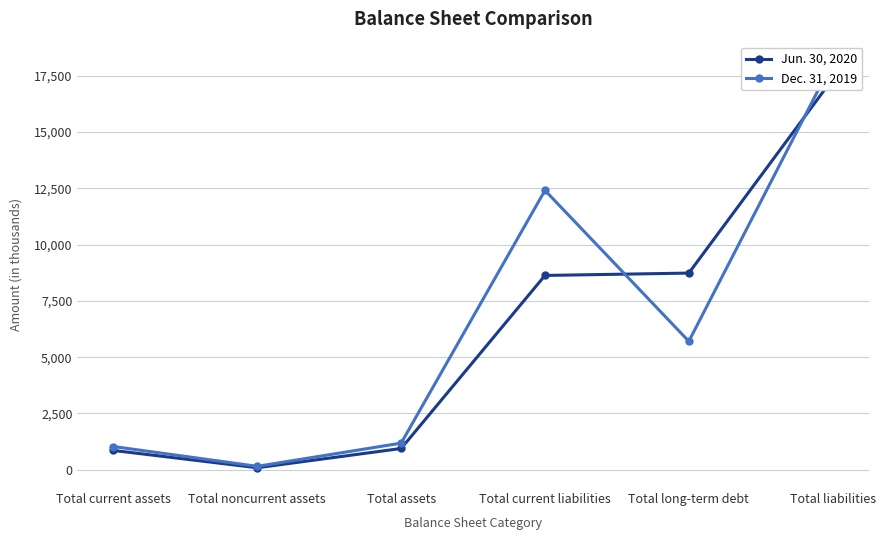

At Total current assets, list the series in order from smallest to largest.

Jun. 30, 2020, Dec. 31, 2019